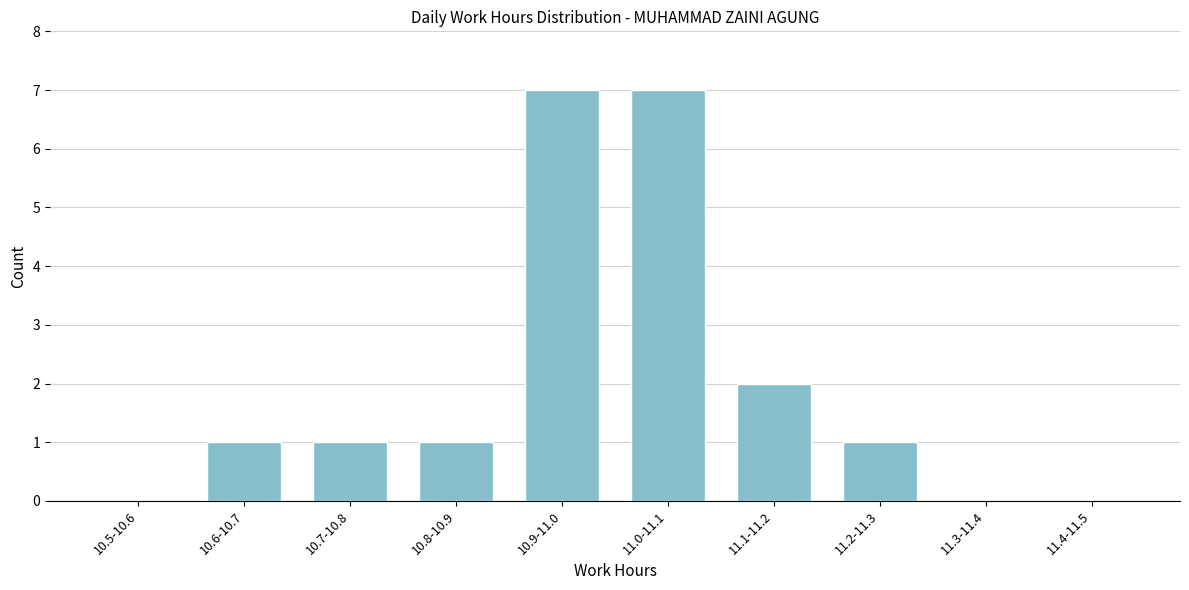

Reading left to right, transcribe all the data shown in this chart.

10.5-10.6=0	10.6-10.7=1	10.7-10.8=1	10.8-10.9=1	10.9-11.0=7	11.0-11.1=7	11.1-11.2=2	11.2-11.3=1	11.3-11.4=0	11.4-11.5=0